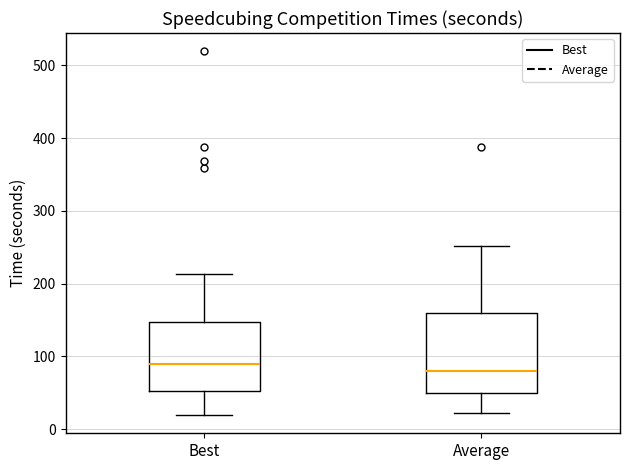

Reading left to right, read every box against the y-axis: the position of its median line, the range the box covers, and the ends of its whiskers. The values are not printed on the chart, so give them approximately, as read against the axis.

Best: median 90, box 50 to 150, whiskers 20 to 210
Average: median 80, box 50 to 160, whiskers 20 to 250